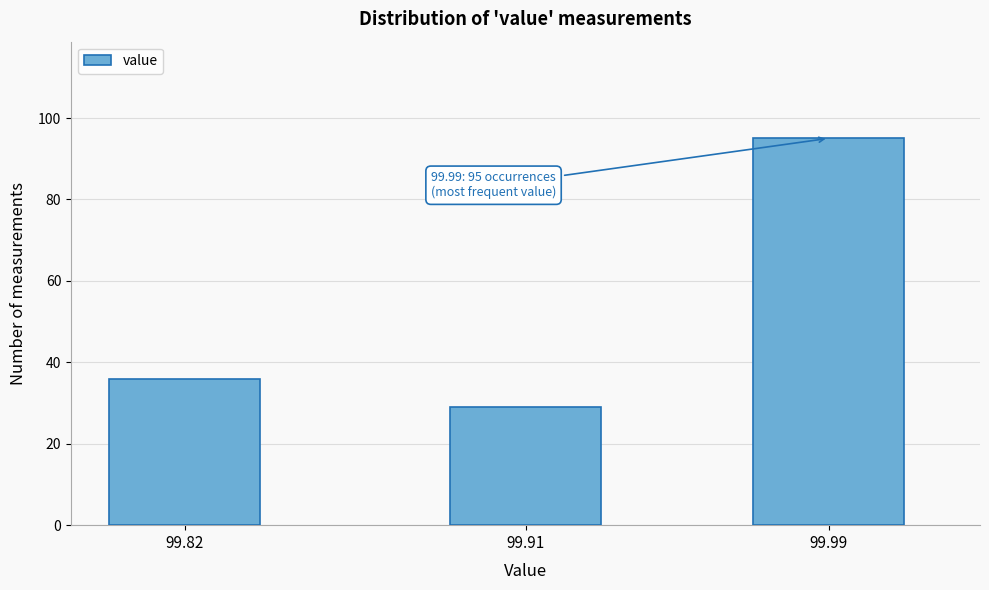

Reading left to right, what are all the values shown in this chart?

99.82=36	99.91=29	99.99=95